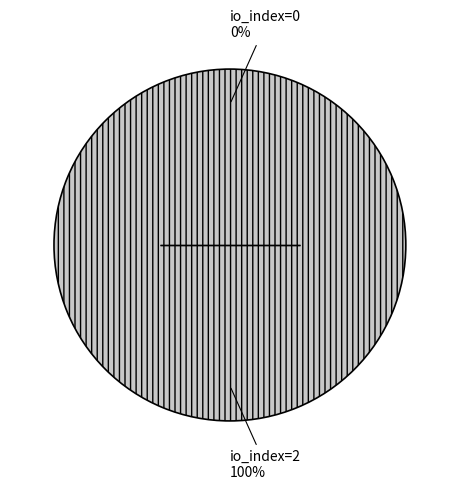

Which category accounts for the majority?

io_index=2